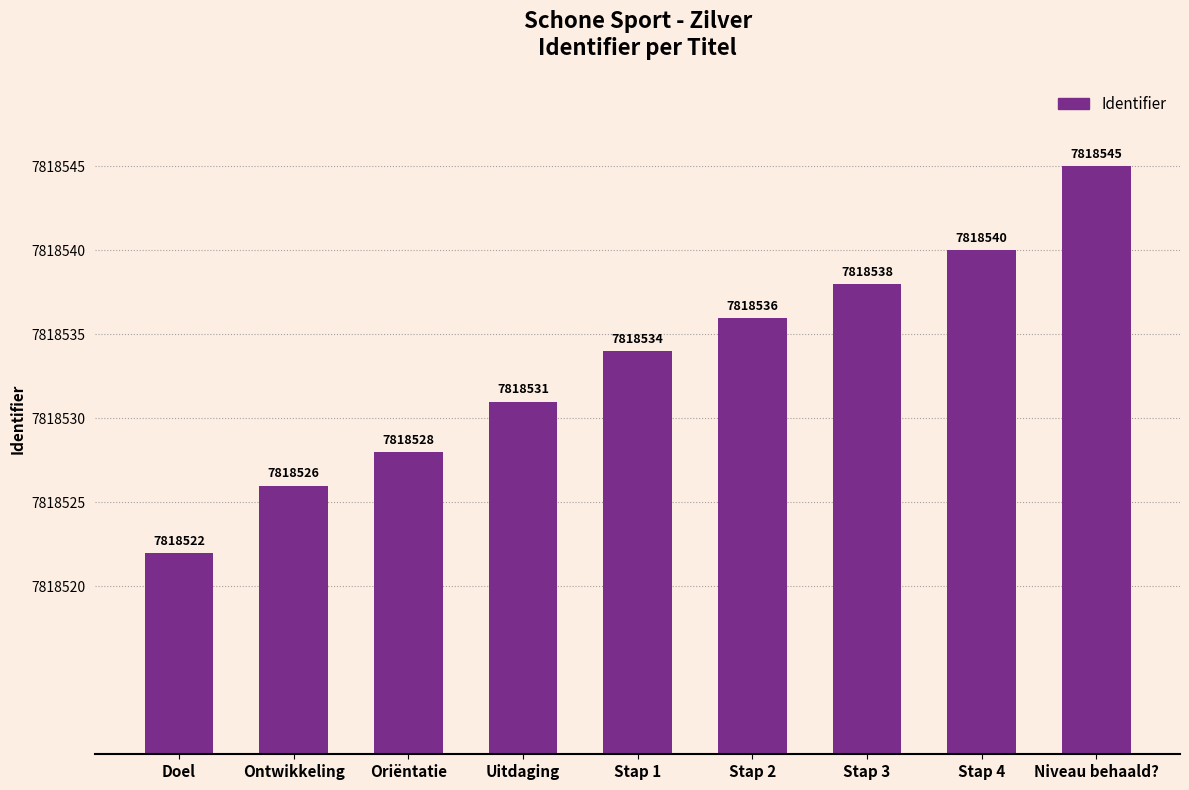

Is it true that the value at Ontwikkeling is 13588871?

False